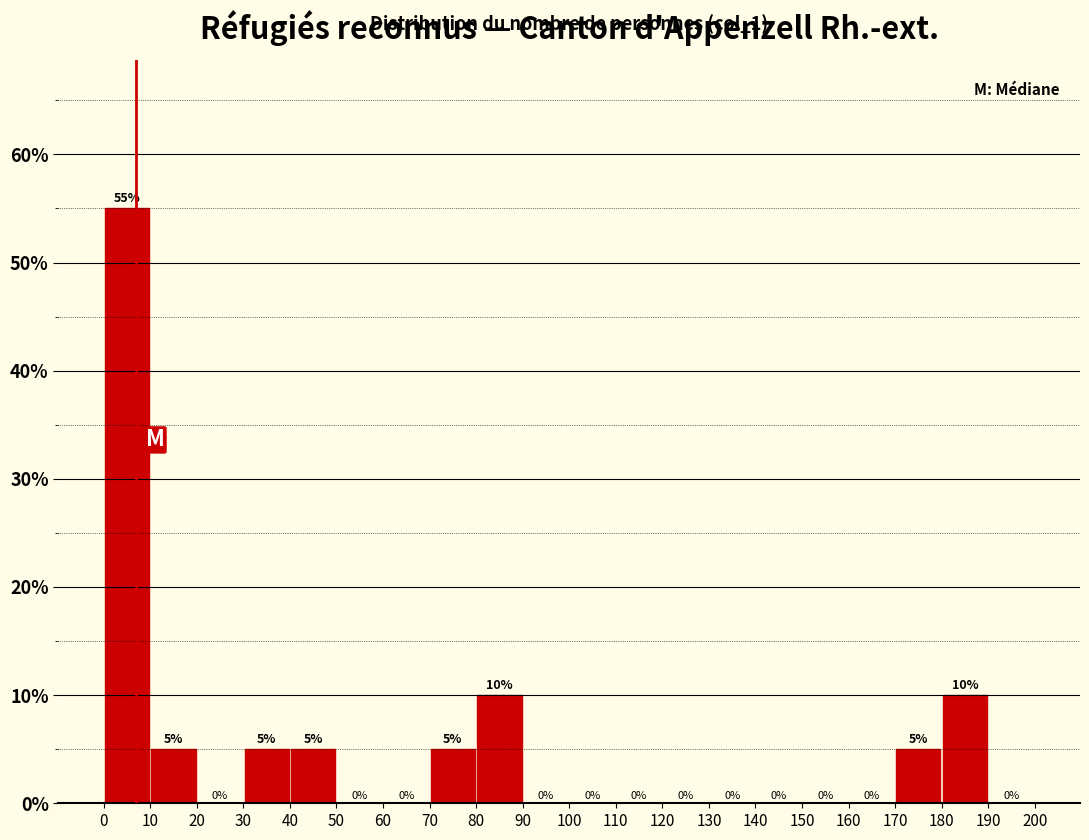

Reading left to right, list every bar in this chart as the range it spans on the x-axis followed by its height.

0 to 10: 55
10 to 20: 5
20 to 30: 0
30 to 40: 5
40 to 50: 5
50 to 60: 0
60 to 70: 0
70 to 80: 5
80 to 90: 10
90 to 100: 0
100 to 110: 0
110 to 120: 0
120 to 130: 0
130 to 140: 0
140 to 150: 0
150 to 160: 0
160 to 170: 0
170 to 180: 5
180 to 190: 10
190 to 200: 0